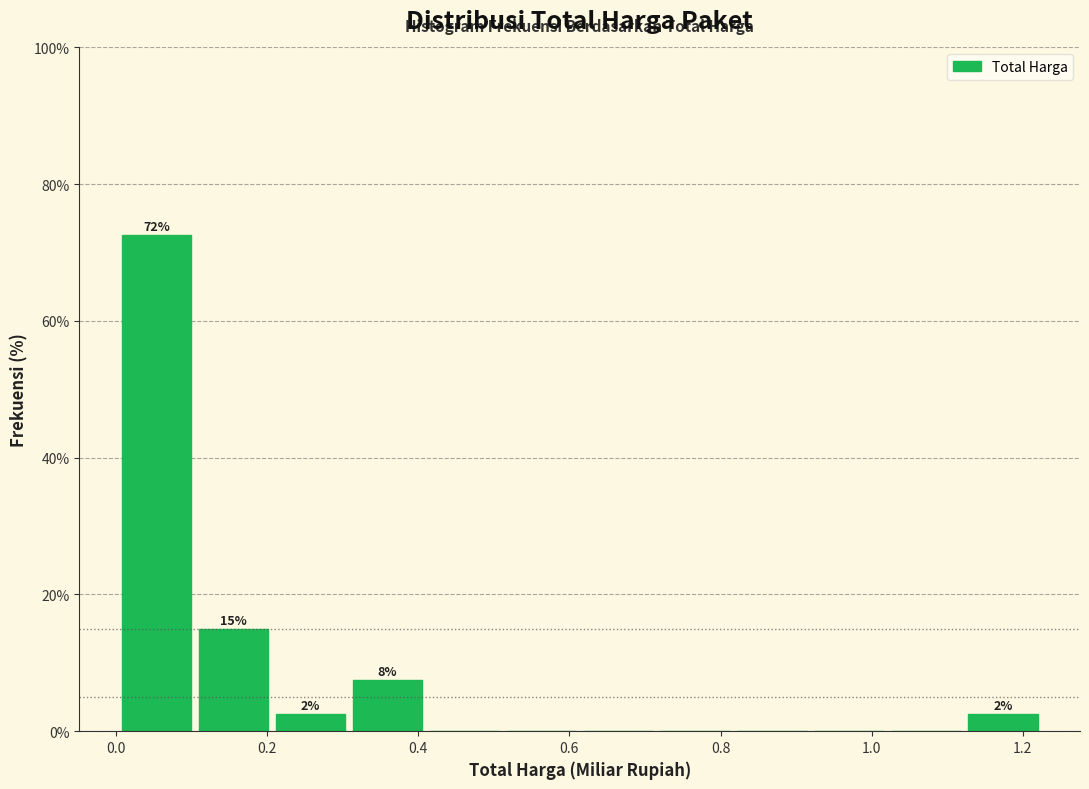

Over which range of the x-axis is the bar tallest?

0.00 to 0.10